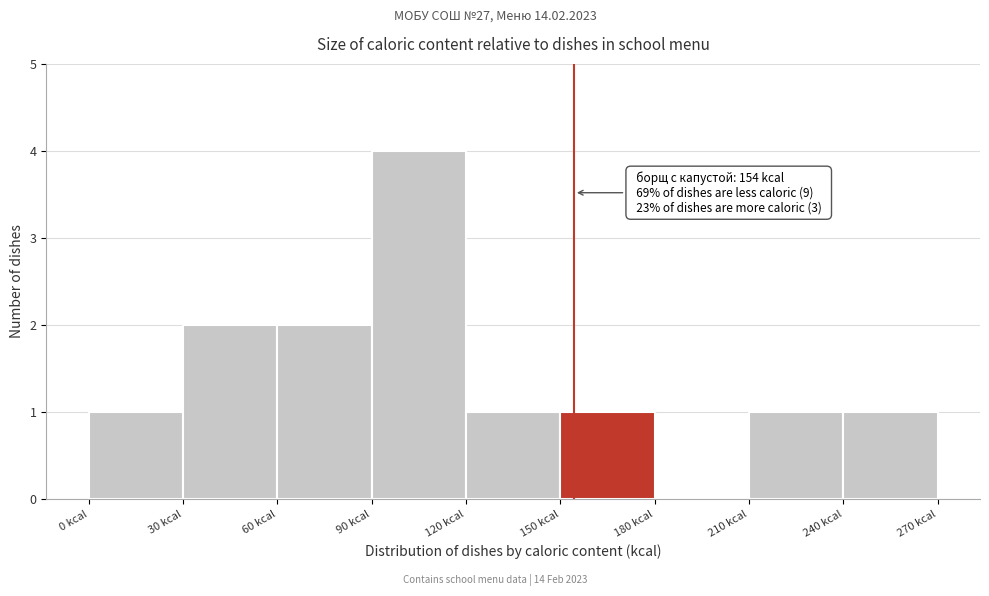

Which range on the x-axis has the tallest bar?

90 to 120